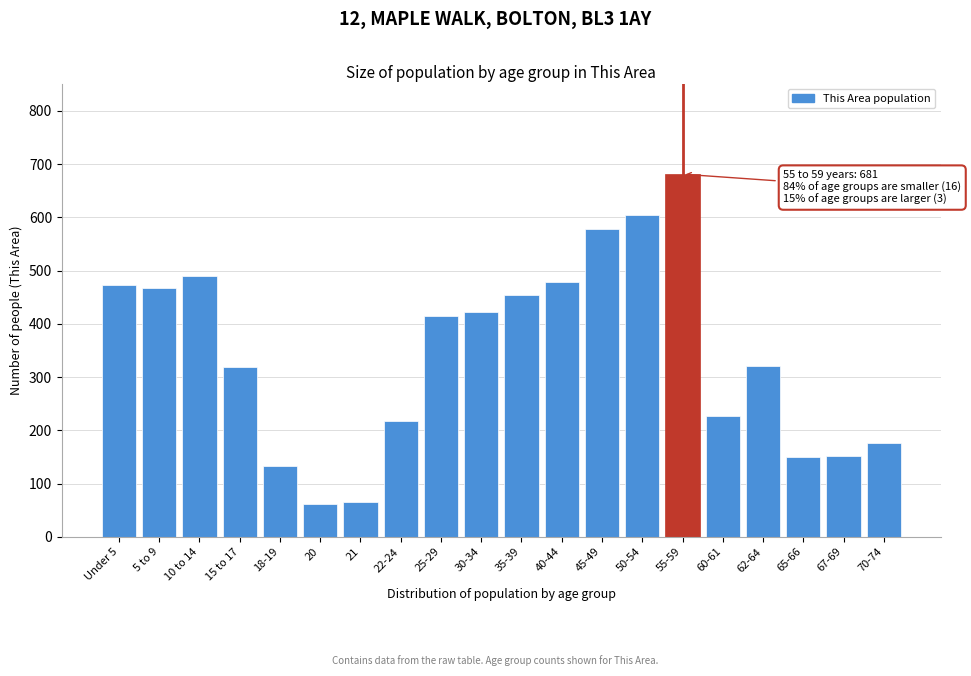

Which category has the highest value across all series?

55-59